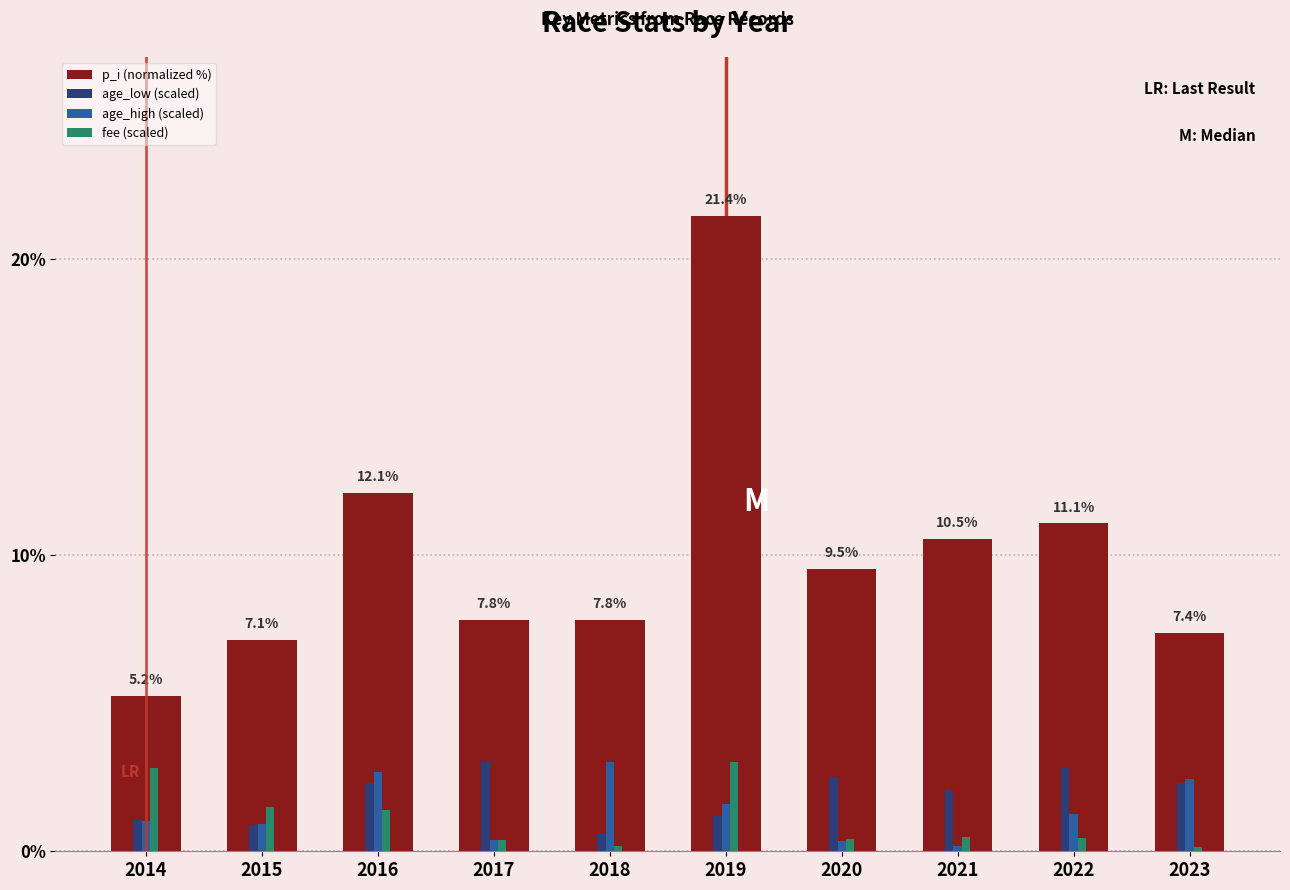

At which label does age_low (scaled) first exceed 2?

2016